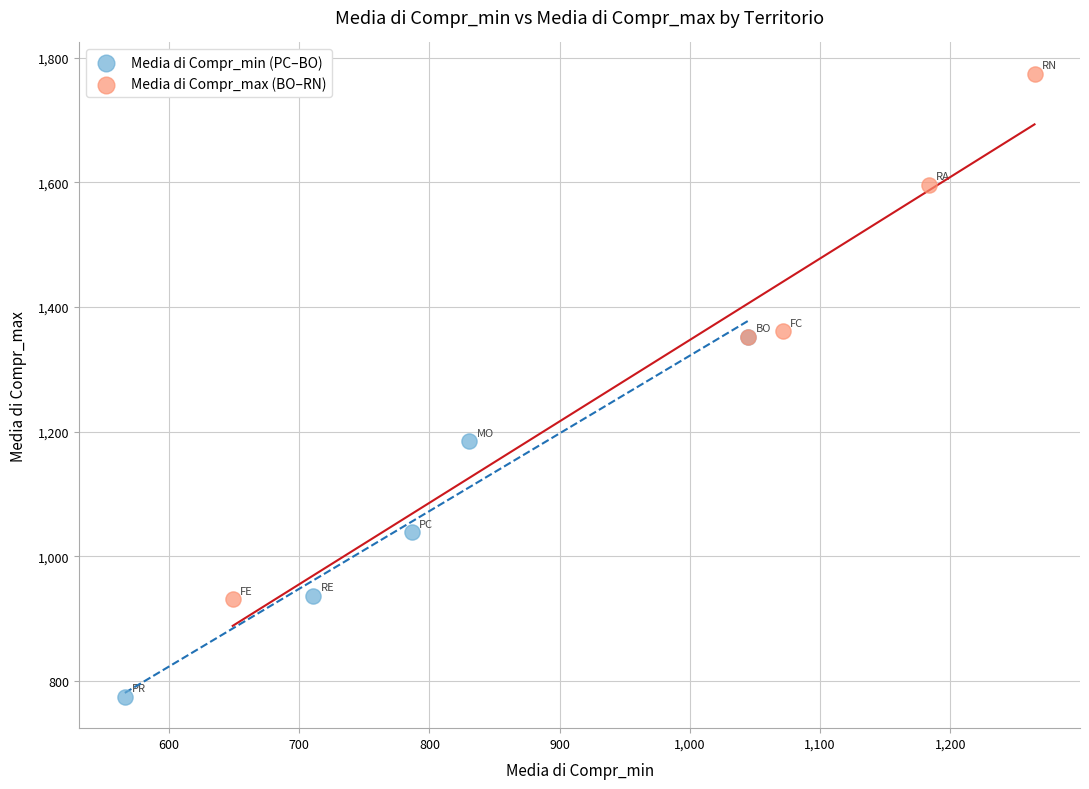

Which series reaches the minimum Y coordinate?

Media di Compr_min (PC–BO)